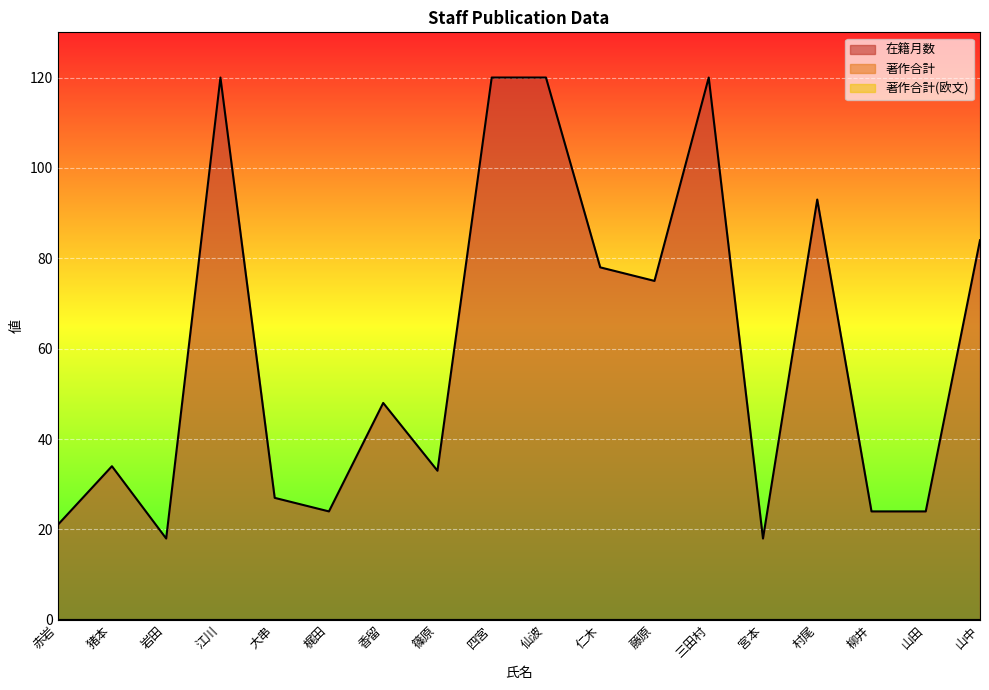

What is the average value of the 在籍月数 series?

60